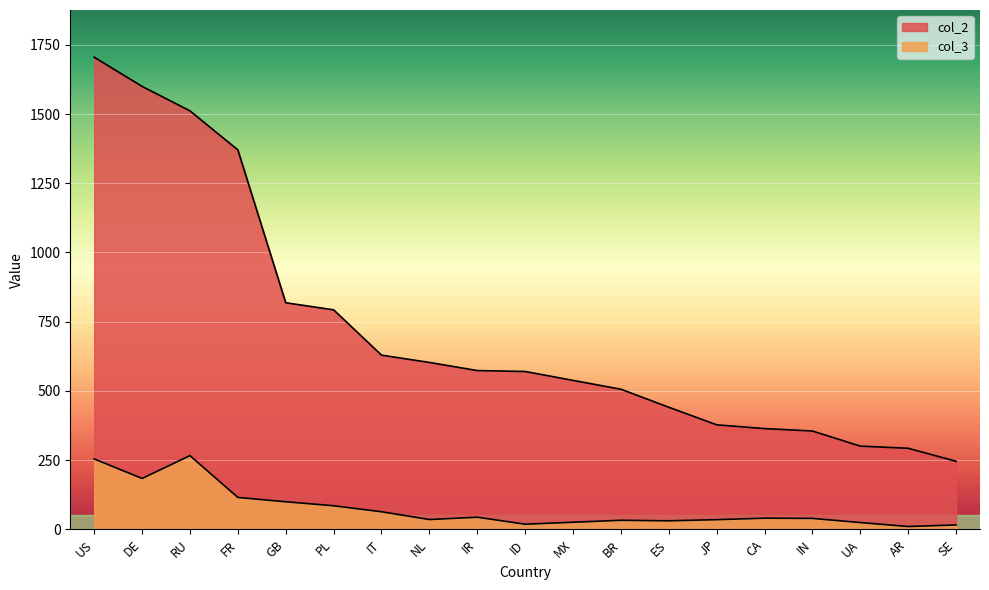

Which series has the largest total across all categories?

col_2